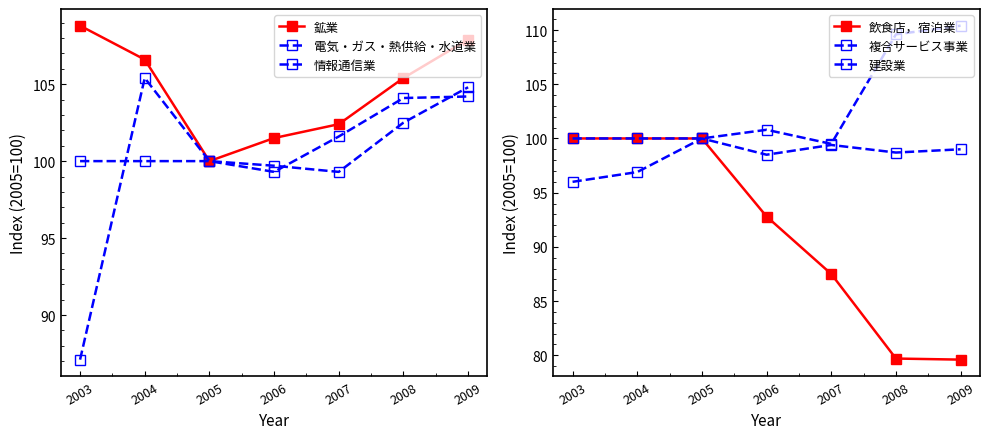

What is the difference between the second highest and minimum values in the 情報通信業 series?

4.8